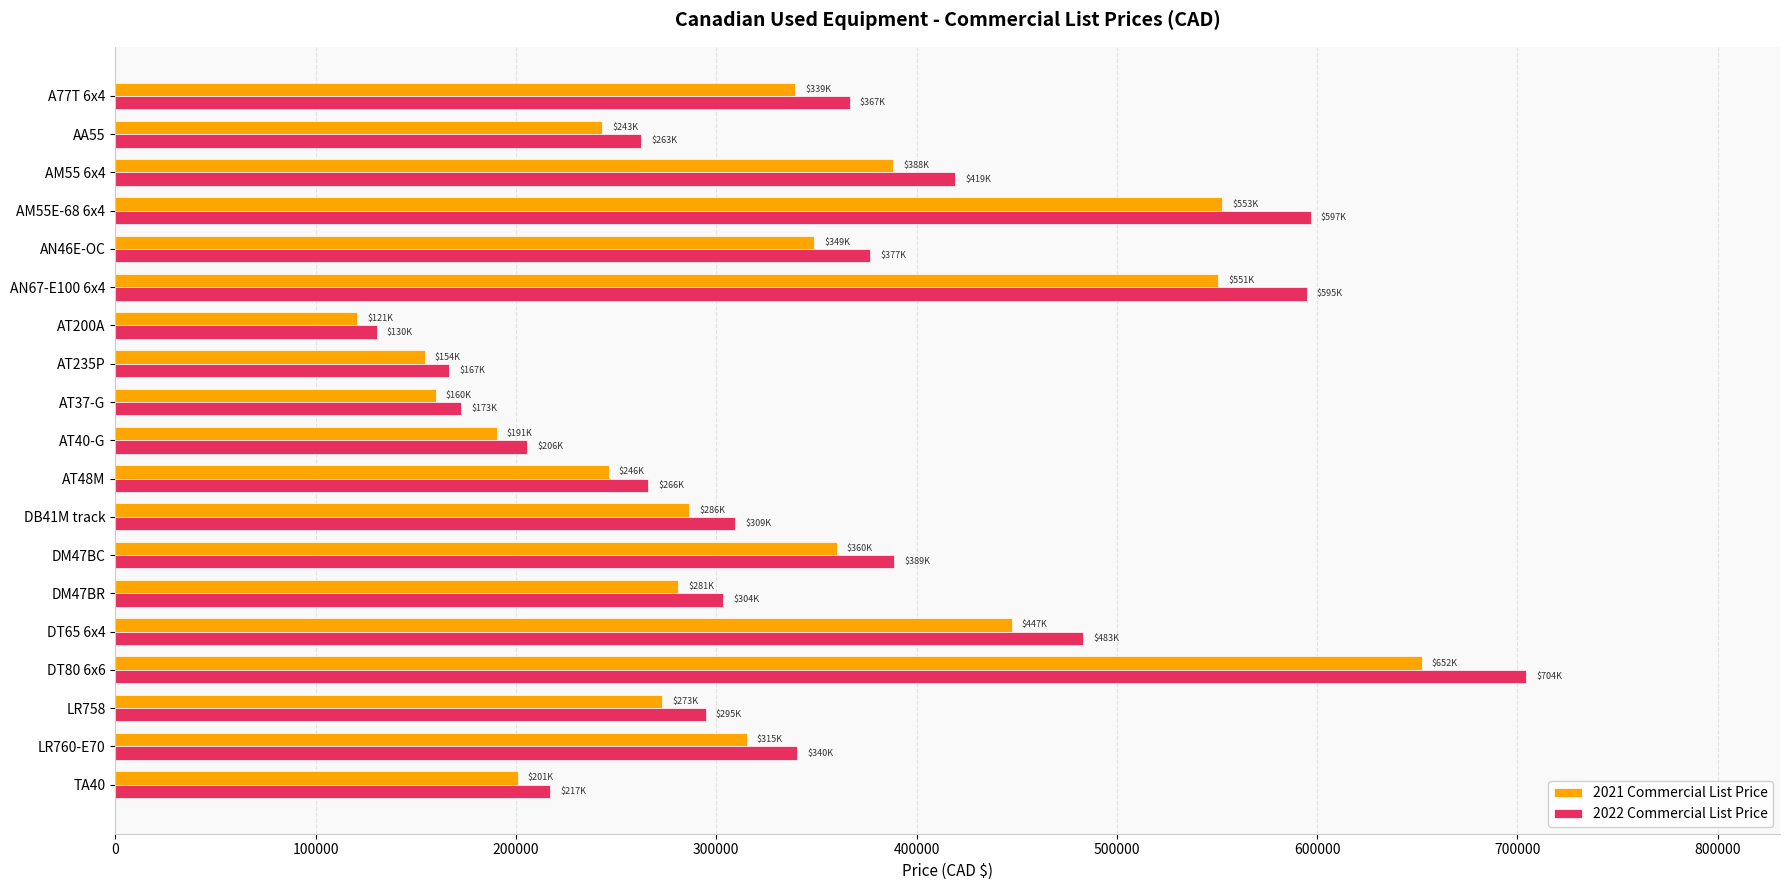

What is the approximate value of 2022 Commercial List Price at AM55 6x4?

419378.3